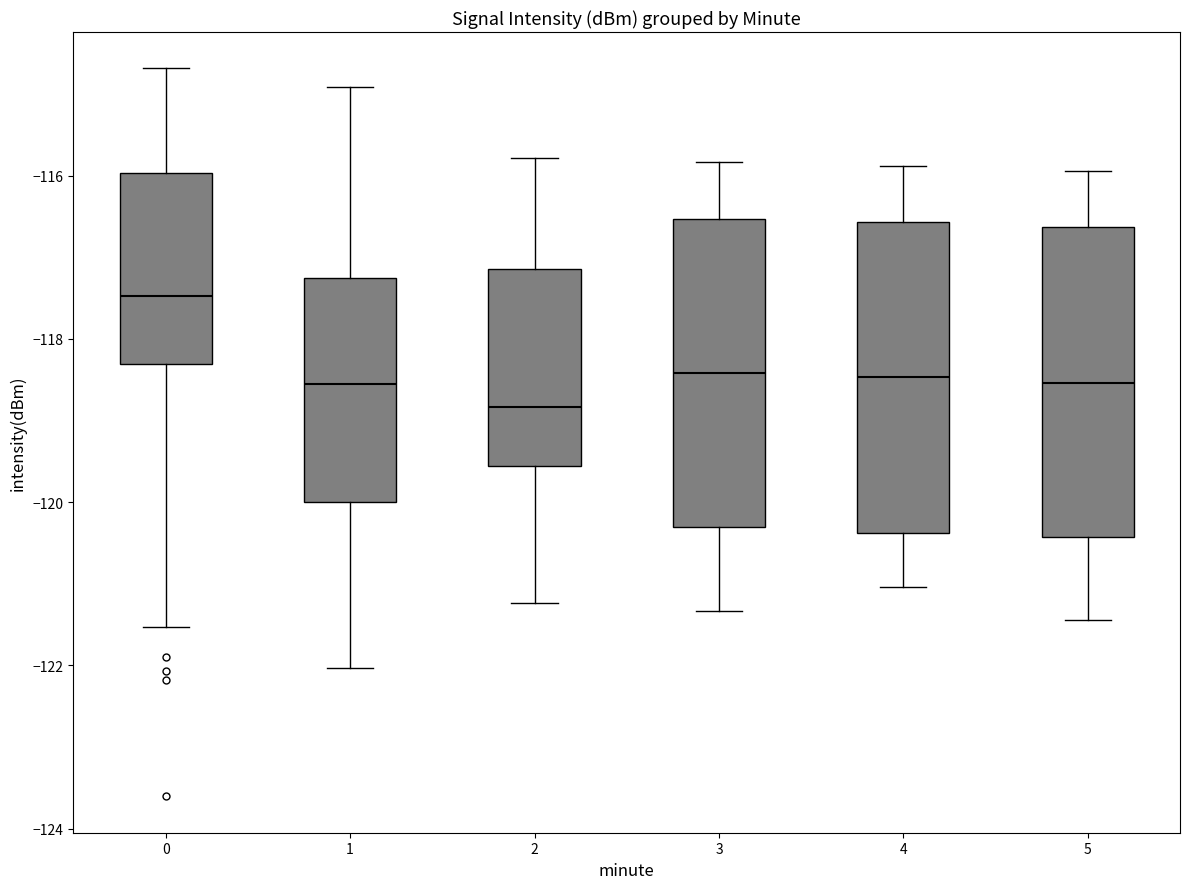

Reading left to right, transcribe this box plot: for each box, give where its median line is, the range the box spans, and where its two whiskers end, as read against the y-axis. The values are not printed on the chart, so give them approximately, as read against the axis.

0: median -117.4, box -118.4 to -116.0, whiskers -121.6 to -114.6
1: median -118.6, box -120.0 to -117.2, whiskers -122.0 to -115.0
2: median -118.8, box -119.6 to -117.2, whiskers -121.2 to -115.8
3: median -118.4, box -120.4 to -116.6, whiskers -121.4 to -115.8
4: median -118.4, box -120.4 to -116.6, whiskers -121.0 to -115.8
5: median -118.6, box -120.4 to -116.6, whiskers -121.4 to -116.0